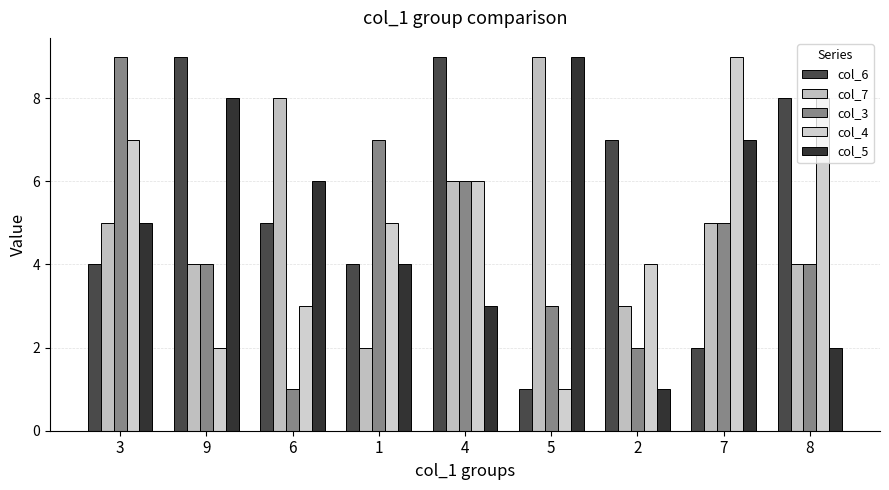

How many data points does each series have?

9